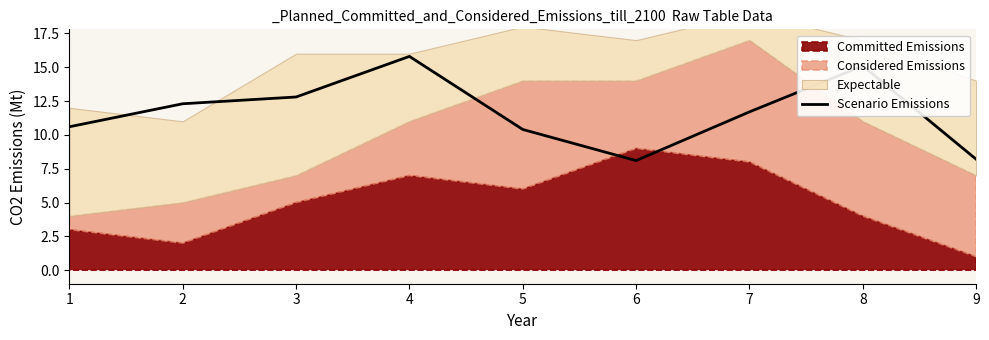

The value of Scenario Emissions at 3 is 12.8. True or false?

True